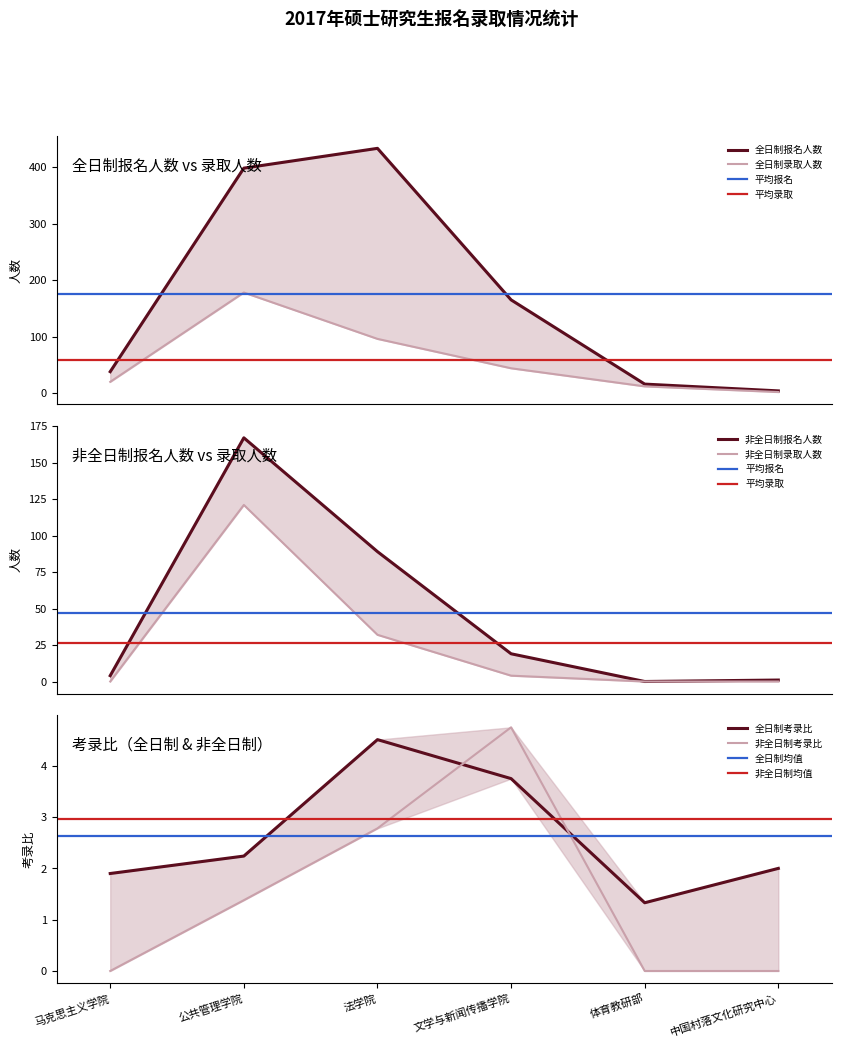

How many values in the 全日制录取人数 series exceed 44?

2